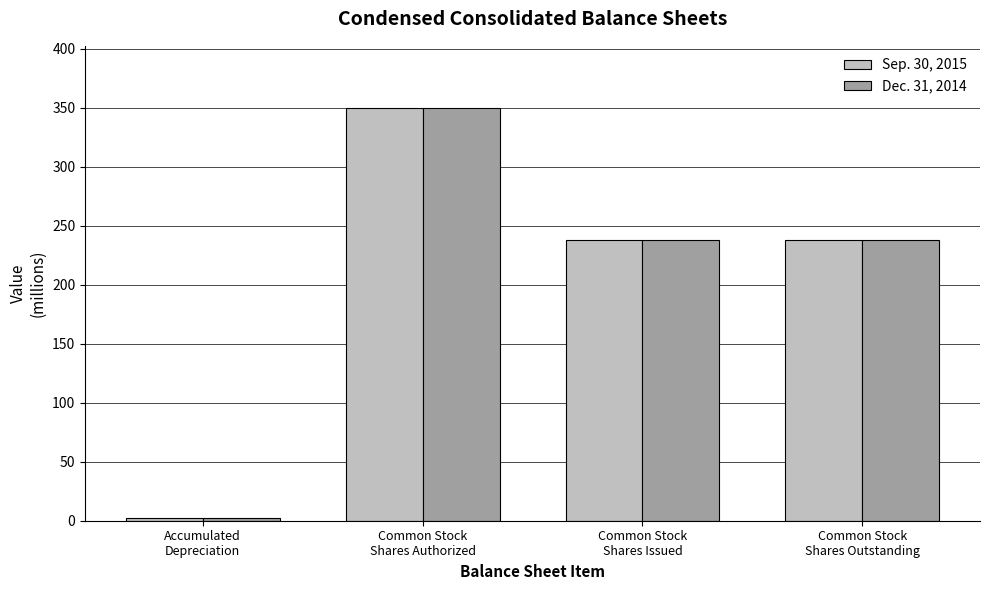

What is the difference between the maximum and second lowest values in the Dec. 31, 2014 series?

112.2